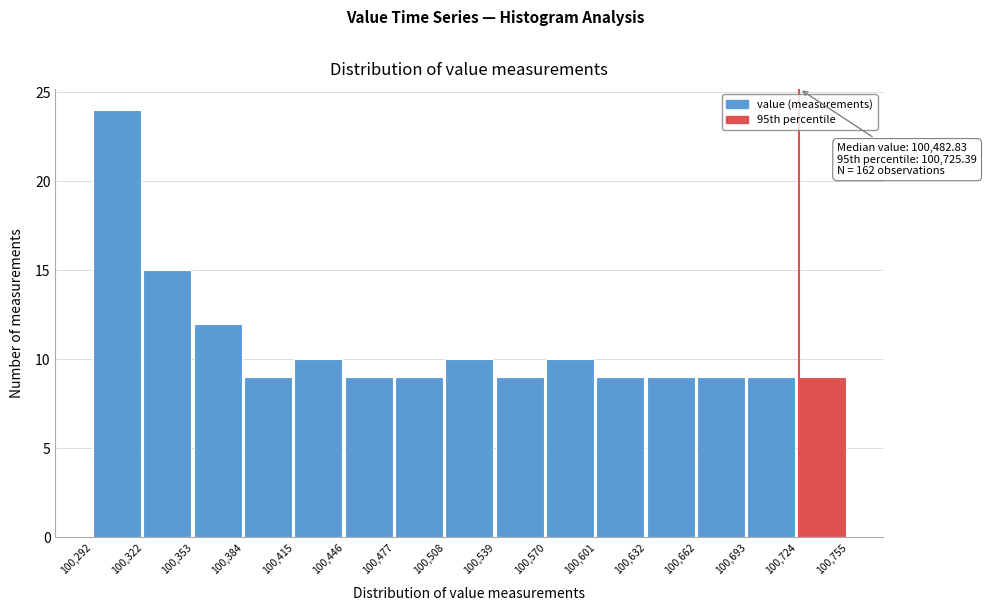

Over which range of the x-axis is the bar tallest?

100,292 to 100,322